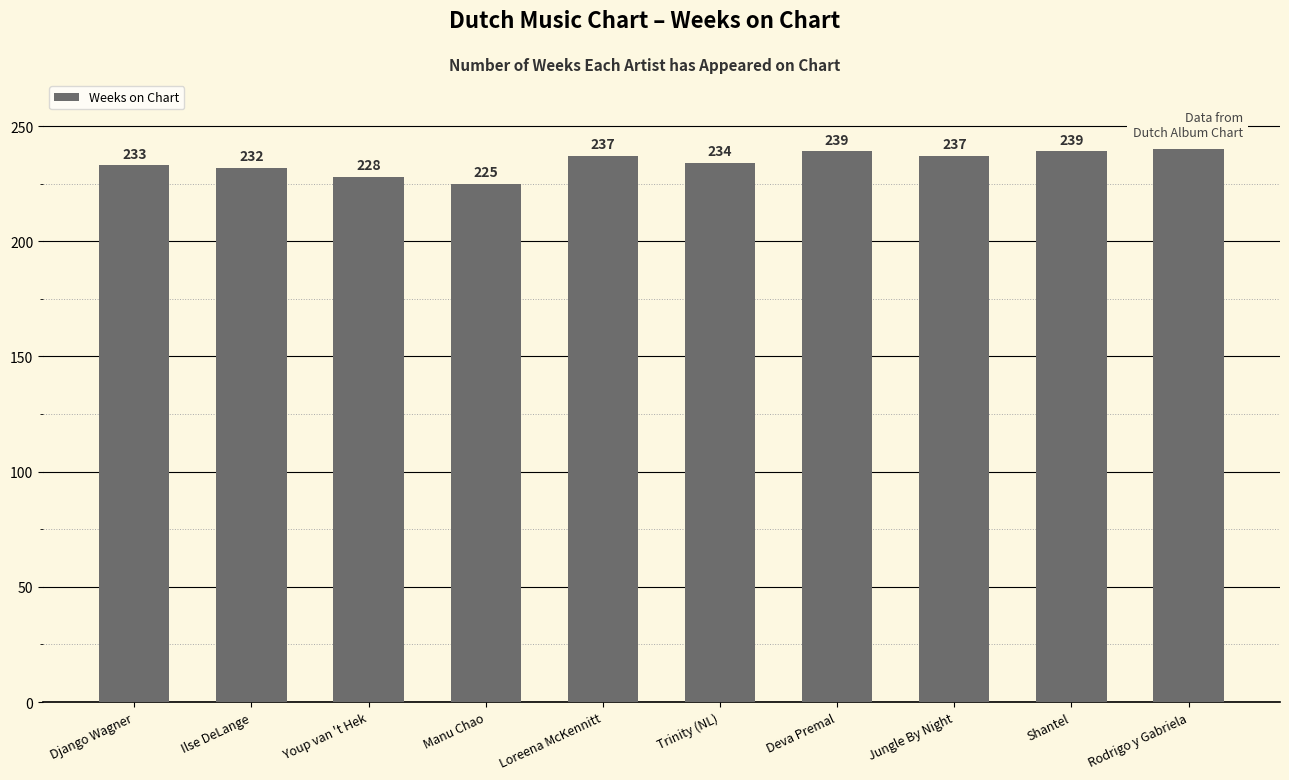

What is the label of the 7th bar from the left?

Deva Premal